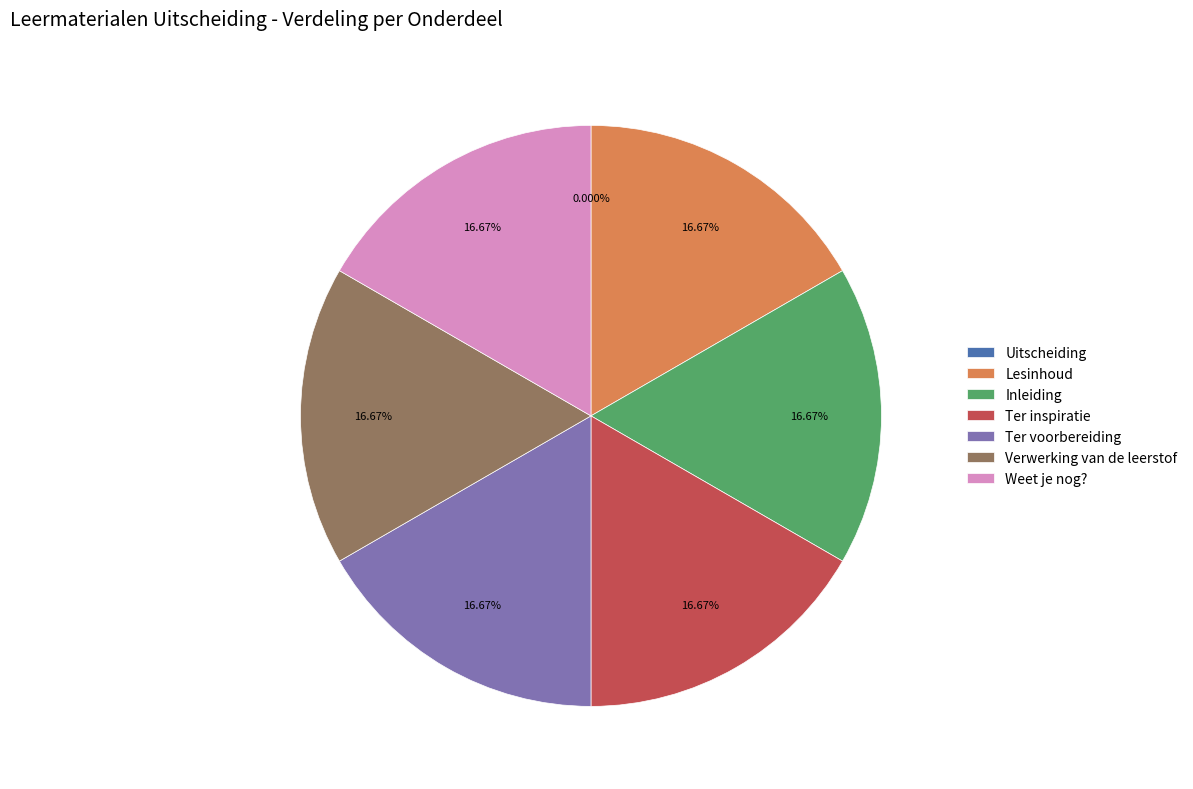

To the nearest percent, what is the difference between the largest and smallest slice percentages?

17%